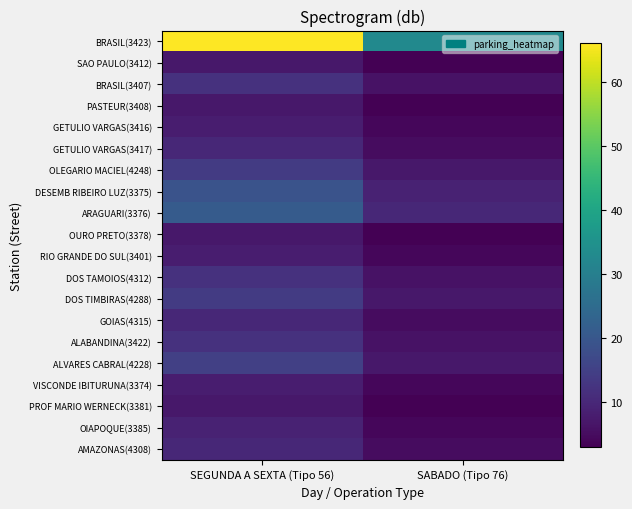

Reading right to left, extract all data points from this chart.

BRASIL(3423): SABADO (Tipo 76)=33	SEGUNDA A SEXTA (Tipo 56)=66
SAO PAULO(3412): SABADO (Tipo 76)=3	SEGUNDA A SEXTA (Tipo 56)=7
BRASIL(3407): SABADO (Tipo 76)=6	SEGUNDA A SEXTA (Tipo 56)=12
PASTEUR(3408): SABADO (Tipo 76)=3	SEGUNDA A SEXTA (Tipo 56)=7
GETULIO VARGAS(3416): SABADO (Tipo 76)=4	SEGUNDA A SEXTA (Tipo 56)=8
GETULIO VARGAS(3417): SABADO (Tipo 76)=5	SEGUNDA A SEXTA (Tipo 56)=10
OLEGARIO MACIEL(4248): SABADO (Tipo 76)=7	SEGUNDA A SEXTA (Tipo 56)=14
DESEMB RIBEIRO LUZ(3375): SABADO (Tipo 76)=9	SEGUNDA A SEXTA (Tipo 56)=19
ARAGUARI(3376): SABADO (Tipo 76)=10	SEGUNDA A SEXTA (Tipo 56)=21
OURO PRETO(3378): SABADO (Tipo 76)=3	SEGUNDA A SEXTA (Tipo 56)=7
RIO GRANDE DO SUL(3401): SABADO (Tipo 76)=4	SEGUNDA A SEXTA (Tipo 56)=8
DOS TAMOIOS(4312): SABADO (Tipo 76)=6	SEGUNDA A SEXTA (Tipo 56)=12
DOS TIMBIRAS(4288): SABADO (Tipo 76)=7	SEGUNDA A SEXTA (Tipo 56)=14
GOIAS(4315): SABADO (Tipo 76)=5	SEGUNDA A SEXTA (Tipo 56)=10
ALABANDINA(3422): SABADO (Tipo 76)=6	SEGUNDA A SEXTA (Tipo 56)=12
ALVARES CABRAL(4228): SABADO (Tipo 76)=7	SEGUNDA A SEXTA (Tipo 56)=15
VISCONDE IBITURUNA(3374): SABADO (Tipo 76)=4	SEGUNDA A SEXTA (Tipo 56)=8
PROF MARIO WERNECK(3381): SABADO (Tipo 76)=3	SEGUNDA A SEXTA (Tipo 56)=7
OIAPOQUE(3385): SABADO (Tipo 76)=4	SEGUNDA A SEXTA (Tipo 56)=9
AMAZONAS(4308): SABADO (Tipo 76)=5	SEGUNDA A SEXTA (Tipo 56)=10